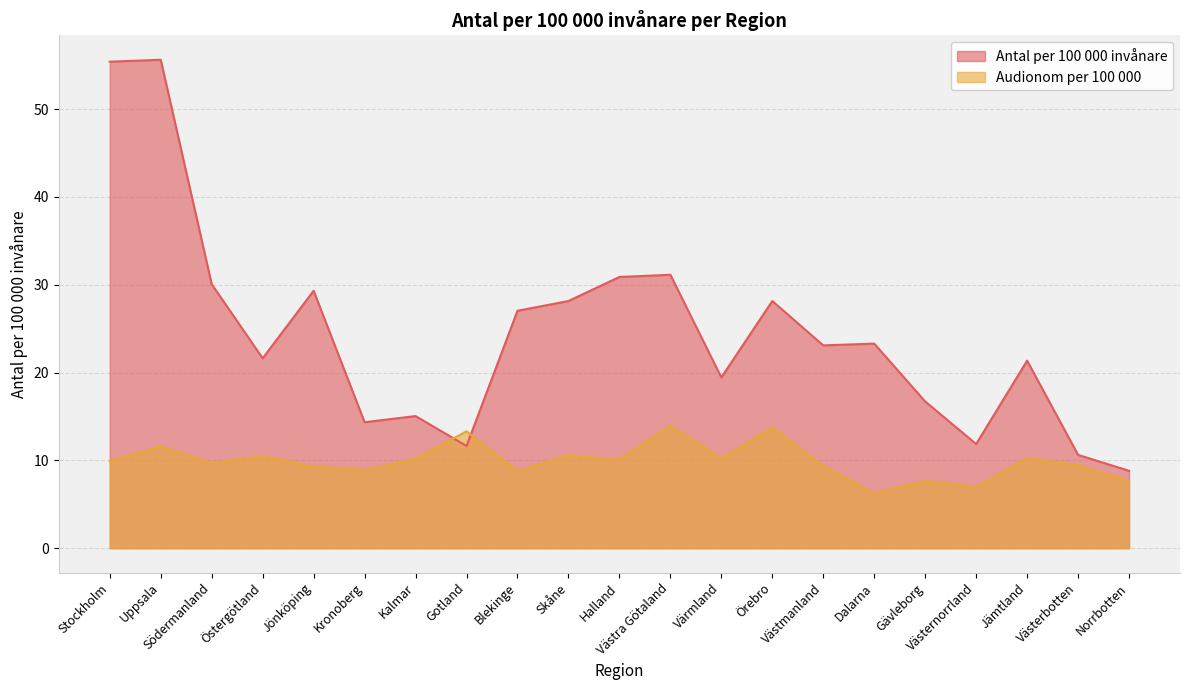

In Audionom per 100 000, how many points are lower than both neighbors (excluding endpoints)?

7